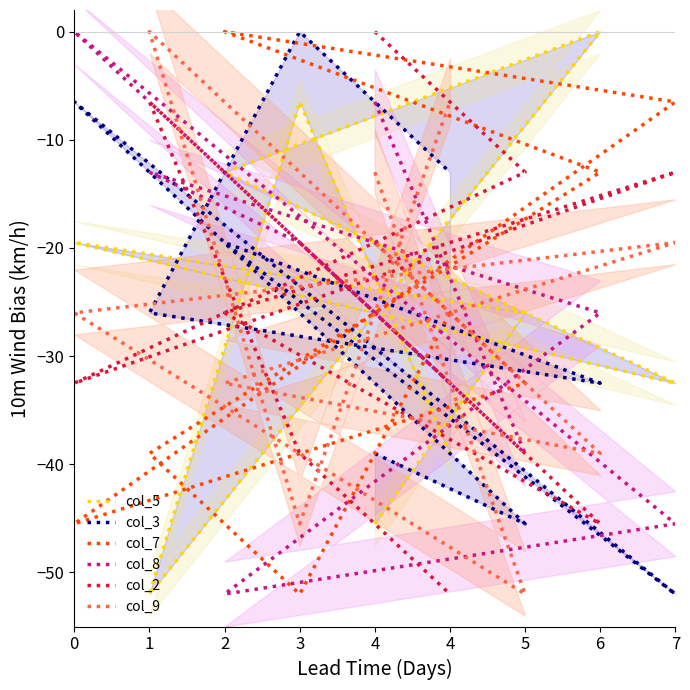

In col_7, how many points are lower than both neighbors (excluding endpoints)?

2